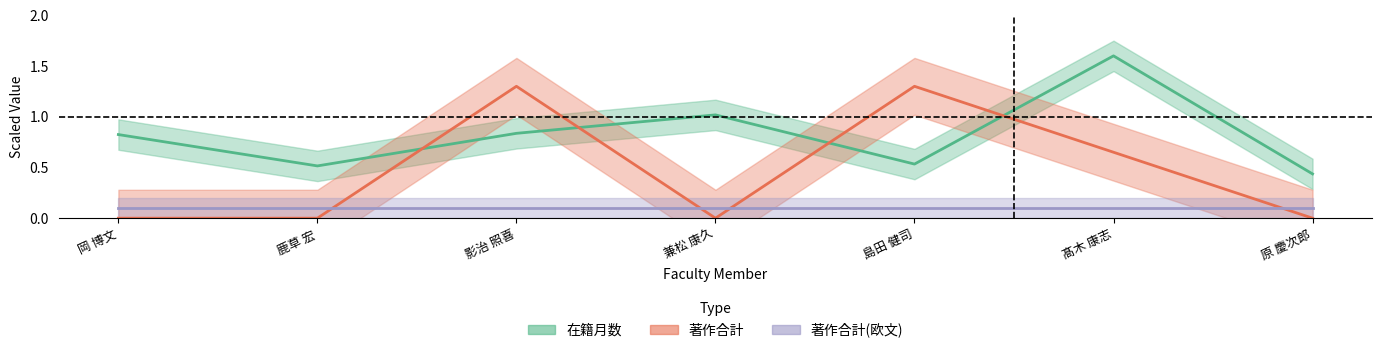

What is the difference between the maximum and second lowest values in the 著作合計 series?

1.3